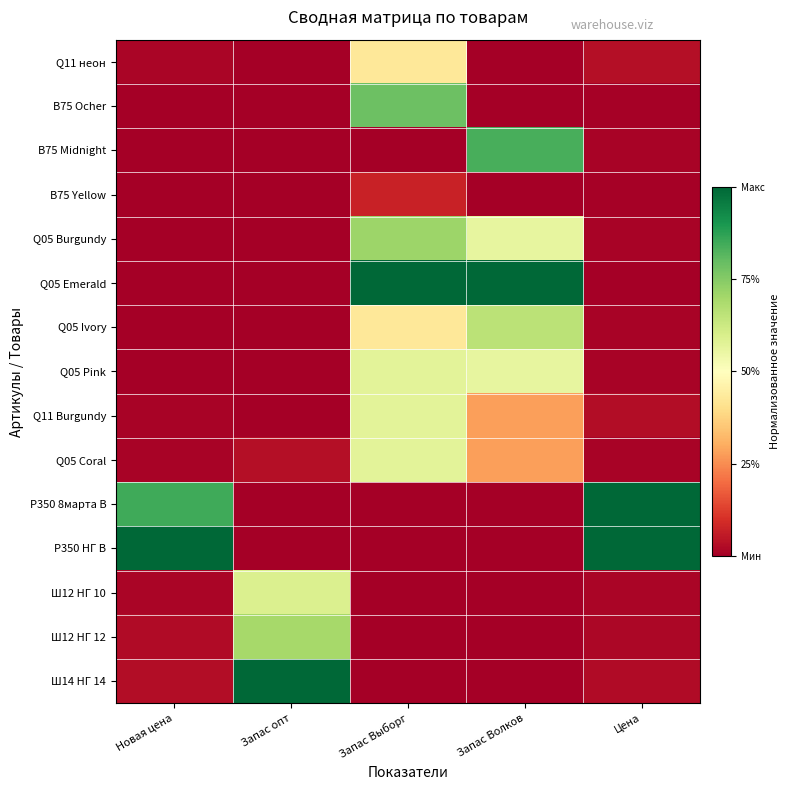

Reading left to right, what are all the values shown in this chart?

Q11 неон: Новая цена=0.0	Запас опт=0.0	Запас Выборг=0.4	Запас Волков=0.0	Цена=0.0
В75 Ocher: Новая цена=0.0	Запас опт=0.0	Запас Выборг=0.8	Запас Волков=0.0	Цена=0.0
В75 Midnight: Новая цена=0.0	Запас опт=0.0	Запас Выборг=0.0	Запас Волков=0.8	Цена=0.0
В75 Yellow: Новая цена=0.0	Запас опт=0.0	Запас Выборг=0.1	Запас Волков=0.0	Цена=0.0
Q05 Burgundy: Новая цена=0.0	Запас опт=0.0	Запас Выборг=0.7	Запас Волков=0.6	Цена=0.0
Q05 Emerald: Новая цена=0.0	Запас опт=0.0	Запас Выборг=1.0	Запас Волков=1.0	Цена=0.0
Q05 Ivory: Новая цена=0.0	Запас опт=0.0	Запас Выборг=0.4	Запас Волков=0.7	Цена=0.0
Q05 Pink: Новая цена=0.0	Запас опт=0.0	Запас Выборг=0.6	Запас Волков=0.6	Цена=0.0
Q11 Burgundy: Новая цена=0.0	Запас опт=0.0	Запас Выборг=0.6	Запас Волков=0.3	Цена=0.0
Q05 Coral: Новая цена=0.0	Запас опт=0.0	Запас Выборг=0.6	Запас Волков=0.3	Цена=0.0
Р350 8марта В: Новая цена=0.9	Запас опт=0.0	Запас Выборг=0.0	Запас Волков=0.0	Цена=1.0
Р350 НГ В: Новая цена=1.0	Запас опт=0.0	Запас Выборг=0.0	Запас Волков=0.0	Цена=1.0
Ш12 НГ 10: Новая цена=0.0	Запас опт=0.6	Запас Выборг=0.0	Запас Волков=0.0	Цена=0.0
Ш12 НГ 12: Новая цена=0.0	Запас опт=0.7	Запас Выборг=0.0	Запас Волков=0.0	Цена=0.0
Ш14 НГ 14: Новая цена=0.0	Запас опт=1.0	Запас Выборг=0.0	Запас Волков=0.0	Цена=0.0